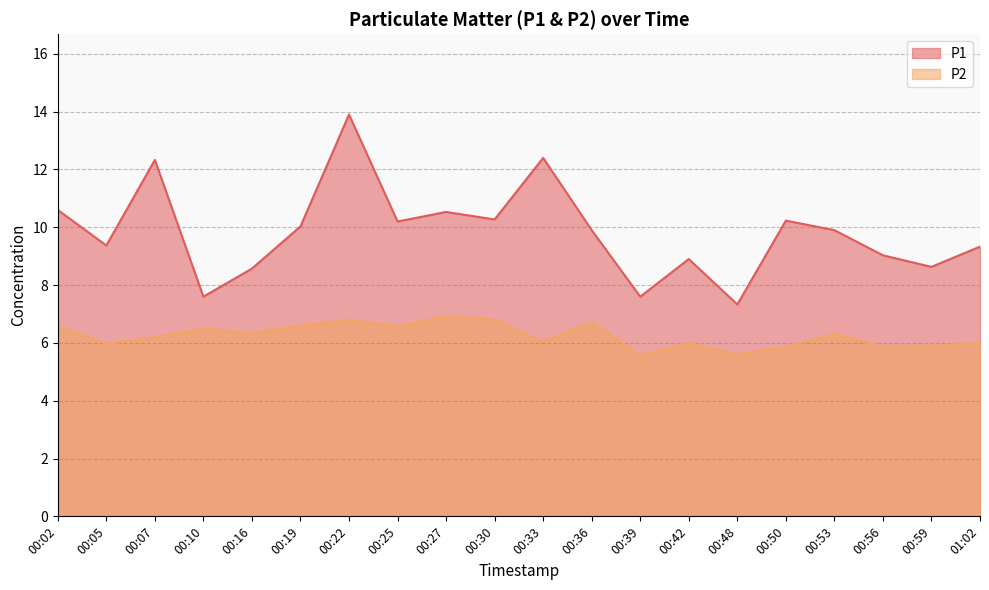

List the labels in order of P2 value, largest first.

00:27, 00:22, 00:30, 00:36, 00:19, 00:02, 00:25, 00:10, 00:16, 00:53, 00:07, 00:33, 00:42, 01:02, 00:05, 00:59, 00:50, 00:56, 00:48, 00:39